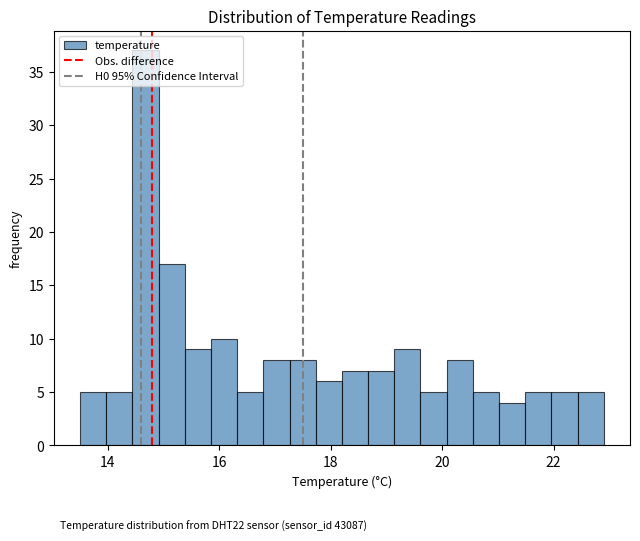

Around what value on the x-axis is the tallest bar? Give the approximate position of its centre, as read against the axis.

14.6